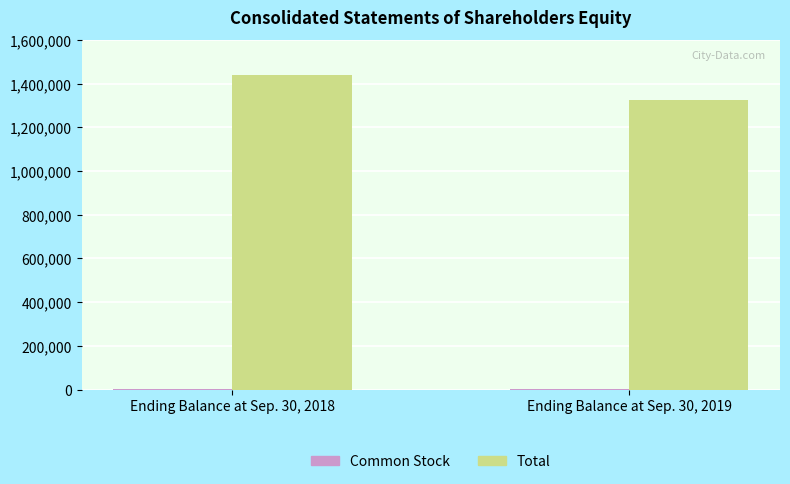

Which series has the largest total across all categories?

Total